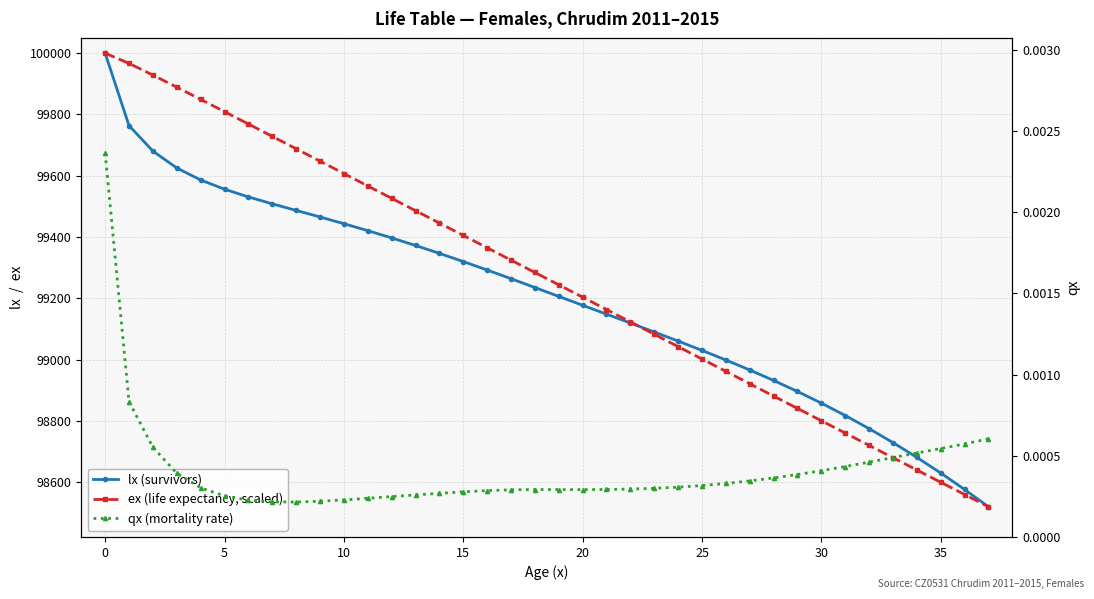

What is the sum of all lx (survivors) values?

3769500.1